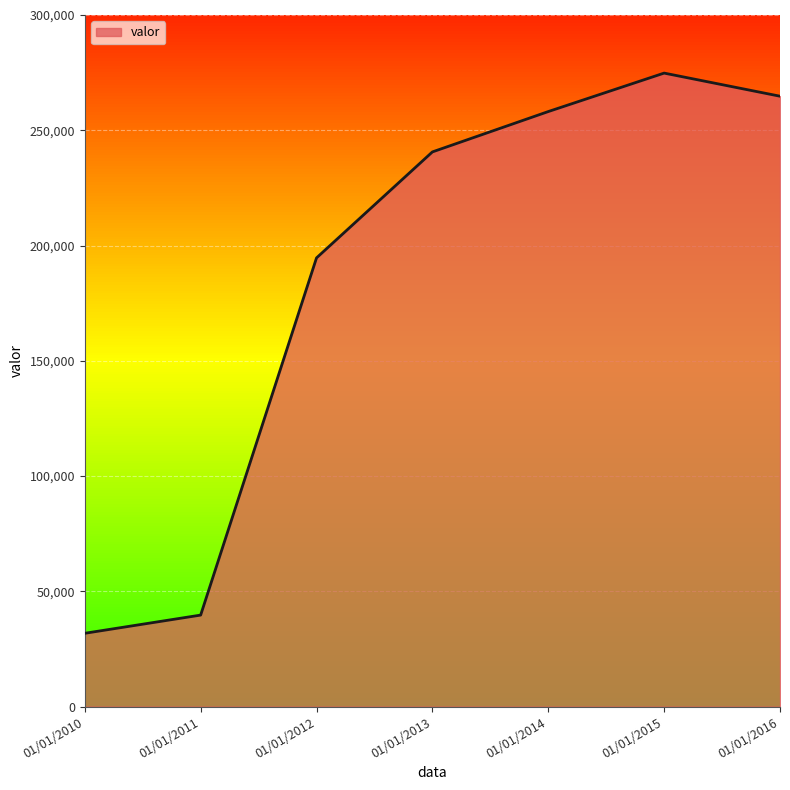

List the labels in order of value, smallest first.

01/01/2010, 01/01/2011, 01/01/2012, 01/01/2013, 01/01/2014, 01/01/2016, 01/01/2015